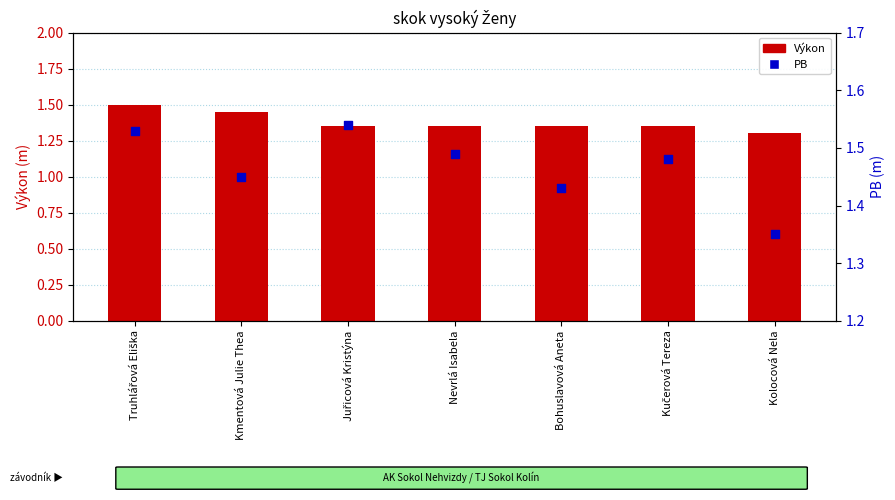

At which category is the sum across all series the highest?

Truhlářová Eliška